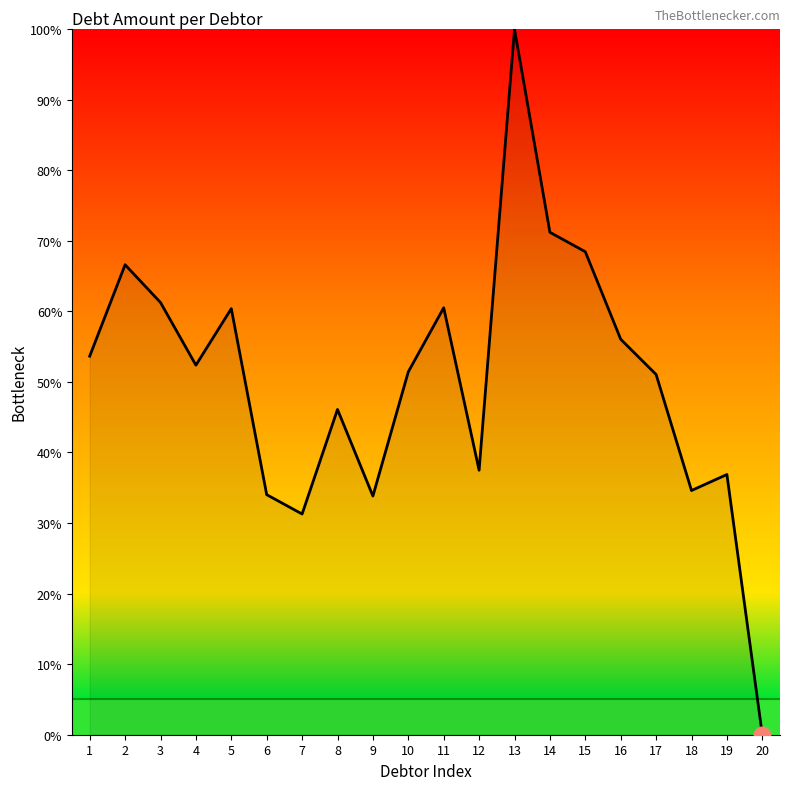

How many interior local peaks (higher than both neighbors) does the data have?

6